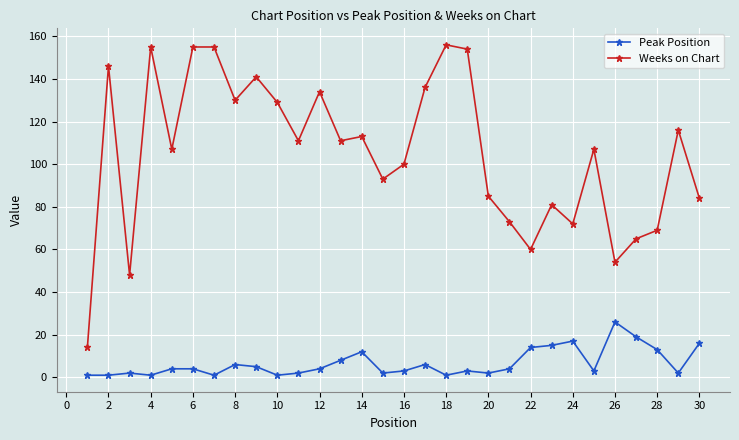

What is the difference between the maximum and second lowest values in the Peak Position series?

25